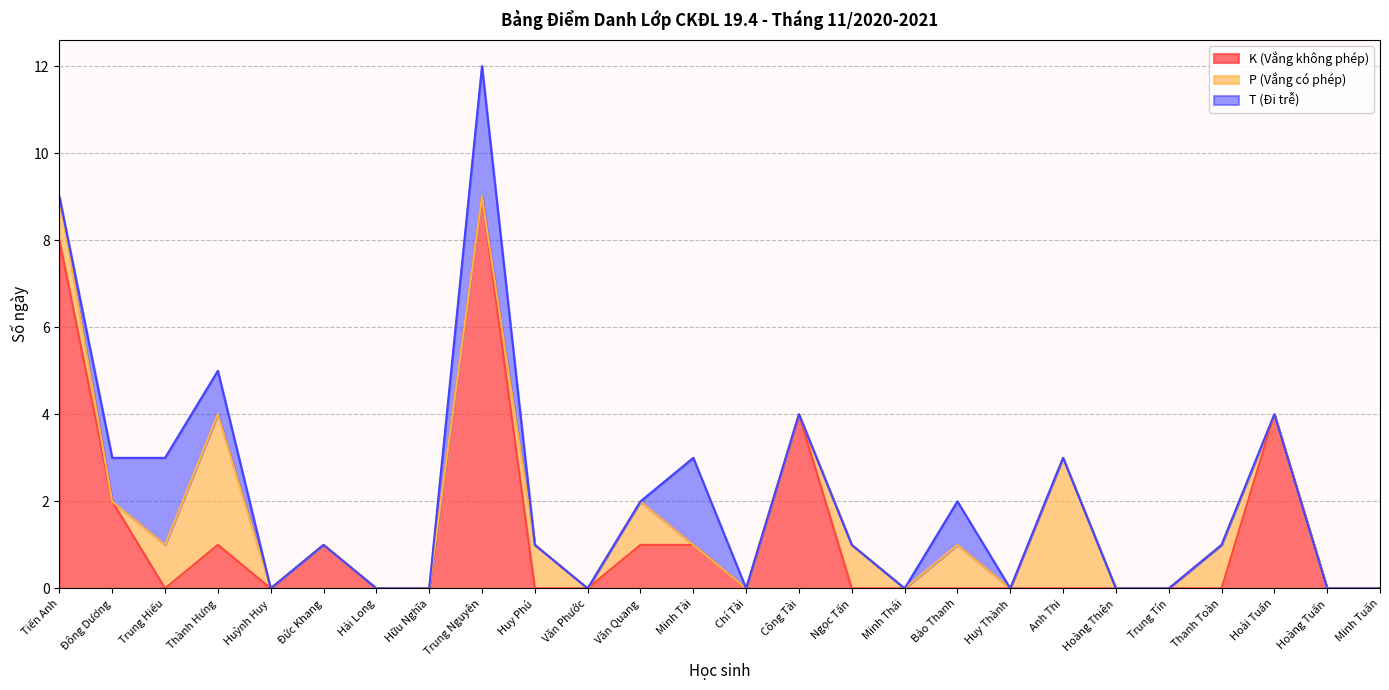

Reading left to right, extract all data points from this chart.

K (Vắng không phép): 8	2	0	1	0	1	0	0	9	0	0	1	1	0	4	0	0	0	0	0	0	0	0	4	0	0
P (Vắng có phép): 1	0	1	3	0	0	0	0	0	1	0	1	0	0	0	1	0	1	0	3	0	0	1	0	0	0
T (Đi trễ): 0	1	2	1	0	0	0	0	3	0	0	0	2	0	0	0	0	1	0	0	0	0	0	0	0	0